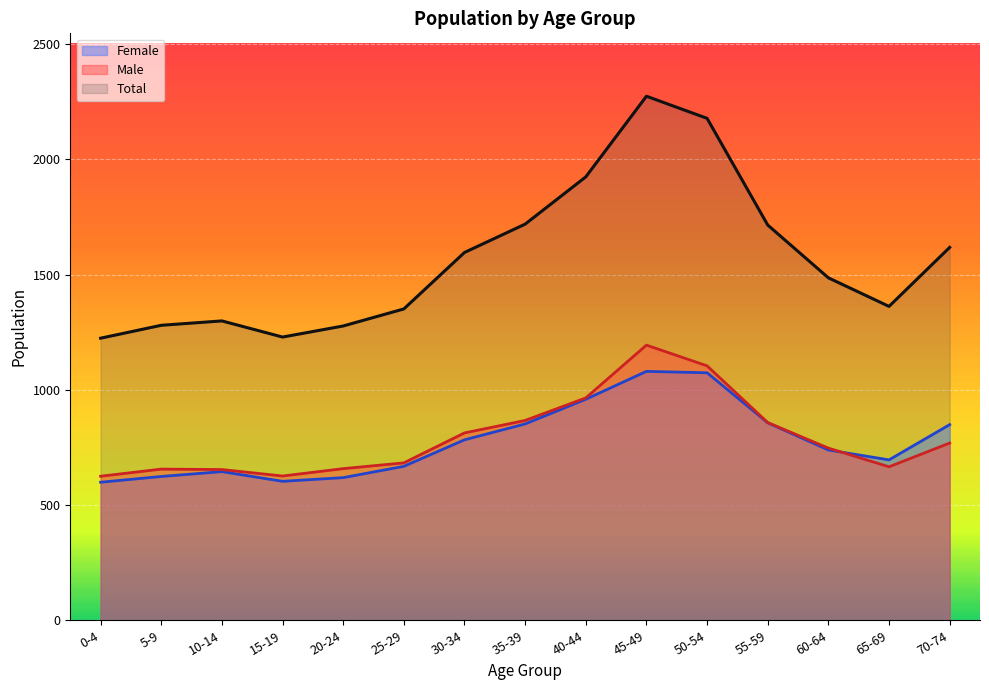

In Total, how many points are lower than both neighbors (excluding endpoints)?

2